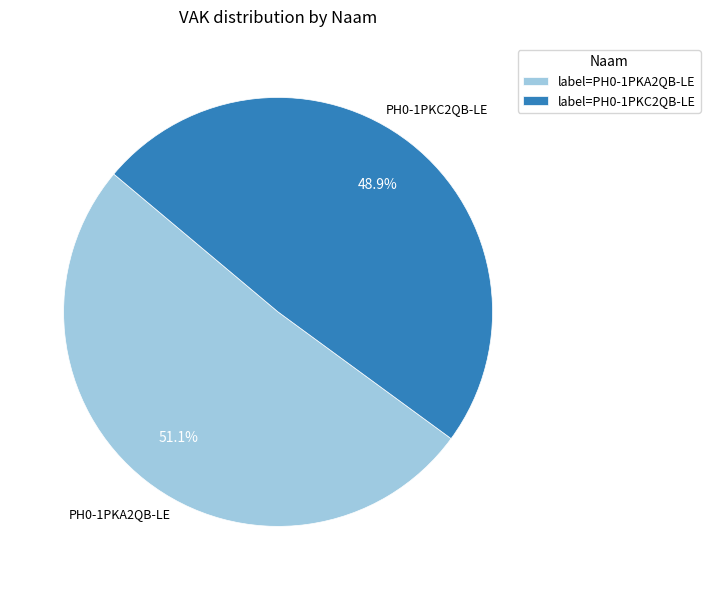

Does PH0-1PKC2QB-LE represent more than half of the total?

No